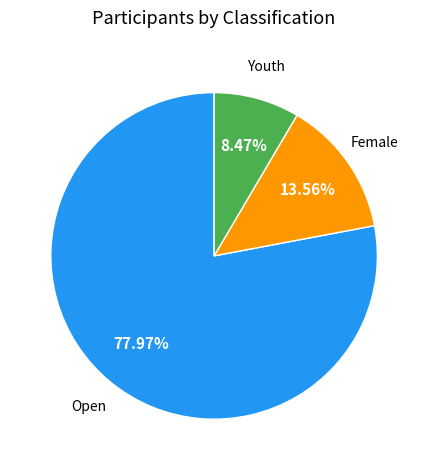

Is there a majority slice in this chart?

Yes